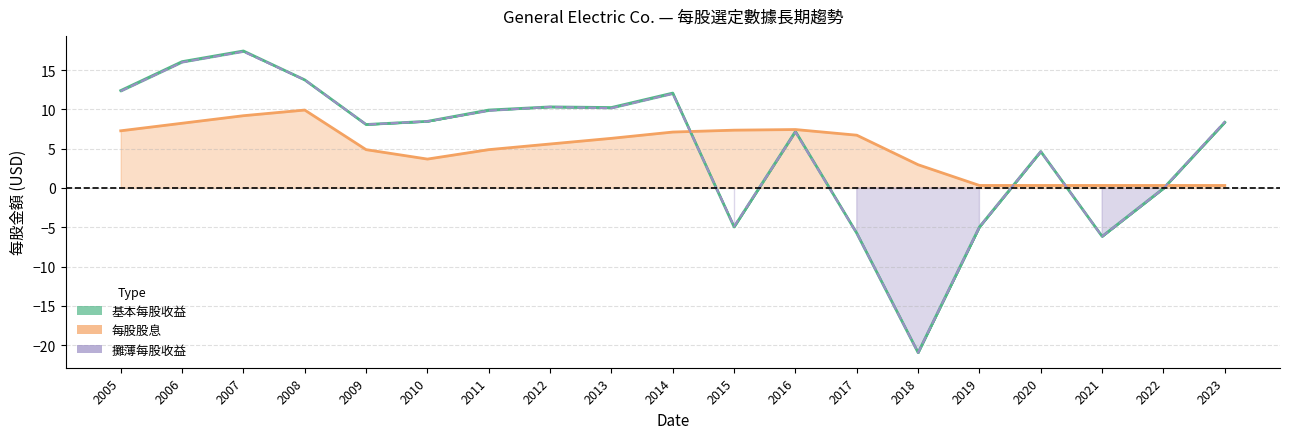

True or false: 基本每股收益 has a value of 12.1 at 2014.

True